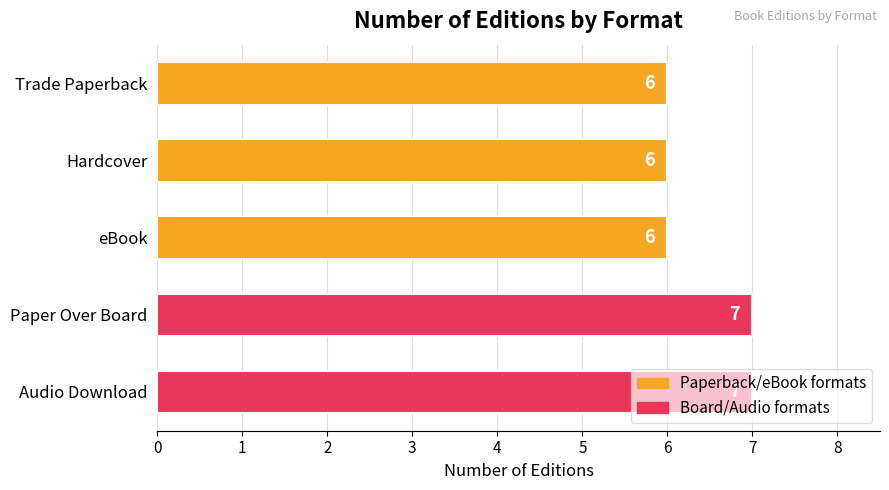

Is it true that the value at Trade Paperback is 2?

False